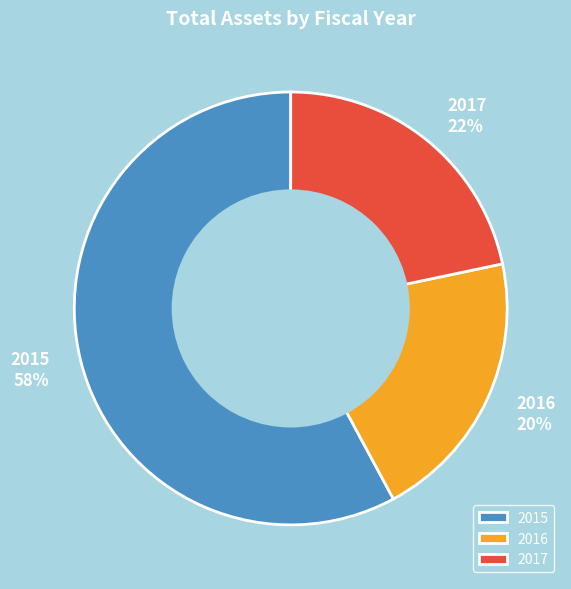

Which has a higher value, 2017 or 2015?

2015